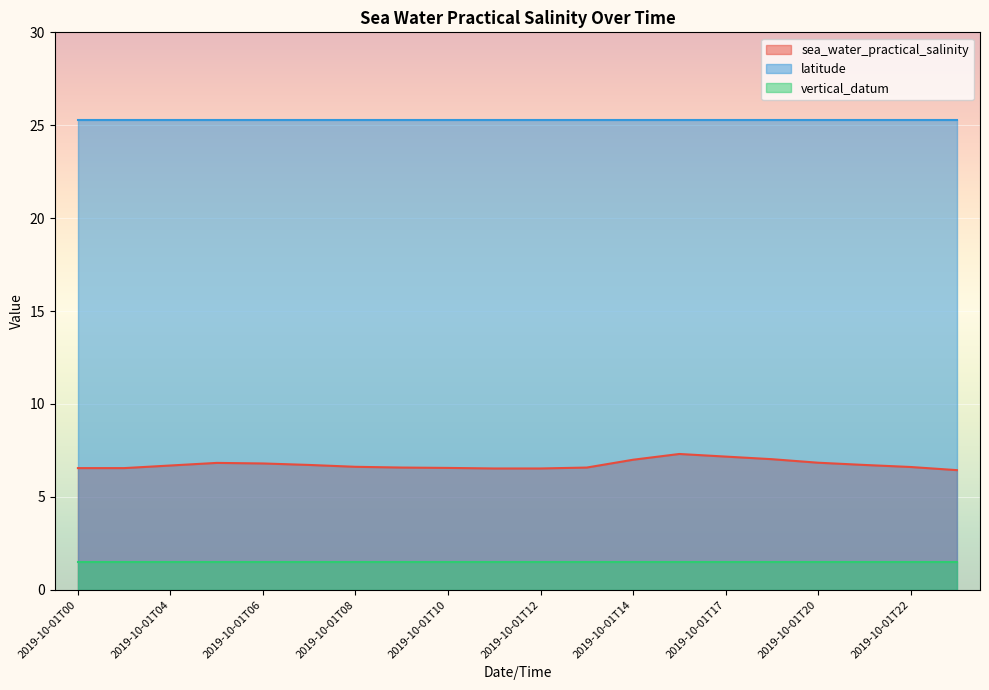

The value of latitude at 2019-10-01T00 is 25.3. True or false?

True